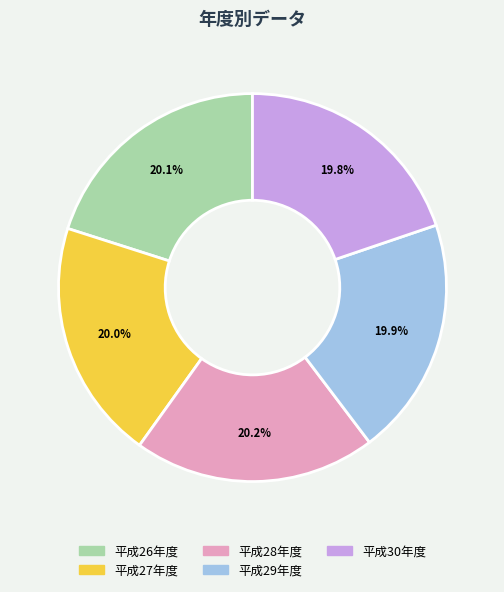

Is the sum of 平成30年度 and 平成28年度 greater than half?

No